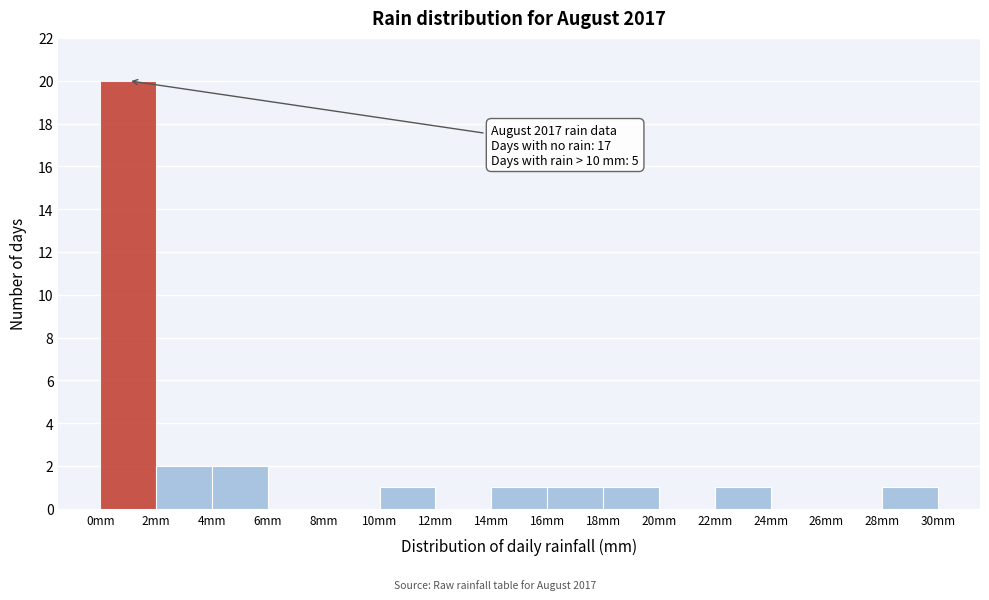

Which range on the x-axis has the tallest bar?

0 to 2